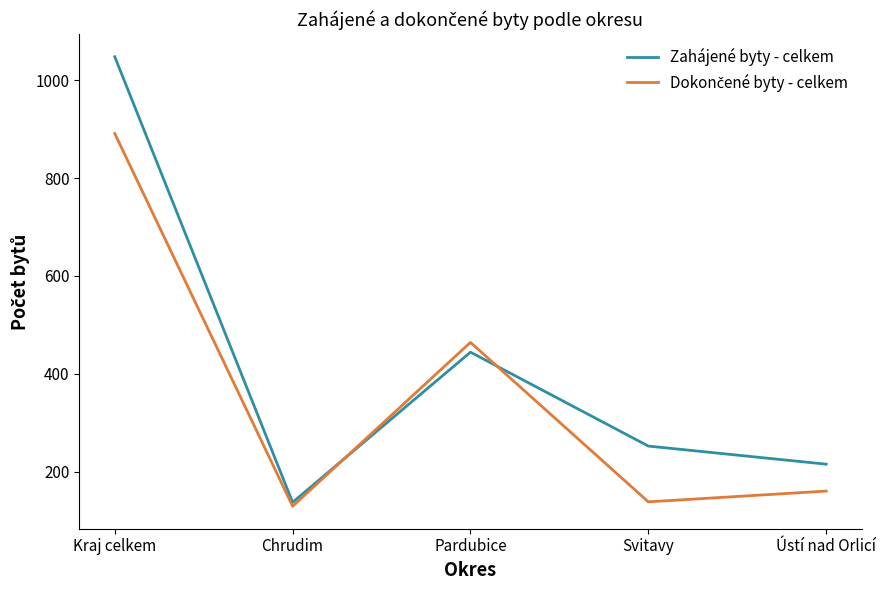

What is the difference between the Zahájené byty - celkem values at Svitavy and Chrudim?

115